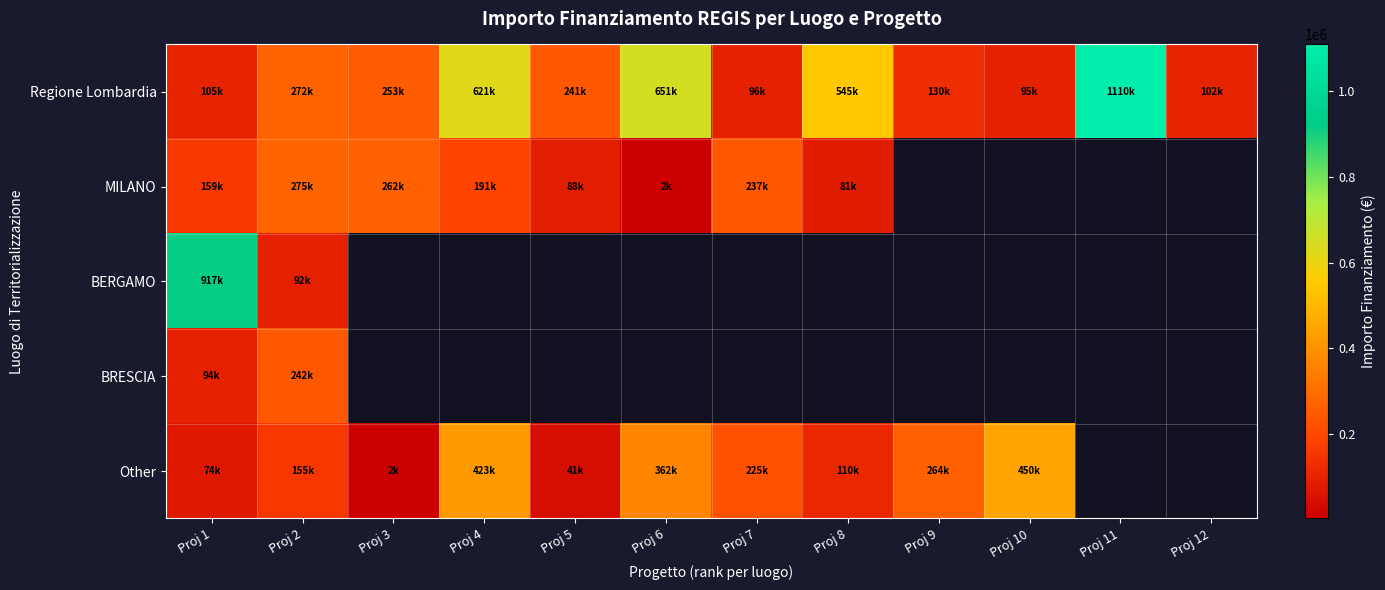

At which label is Other closest to 225800?

Proj 7